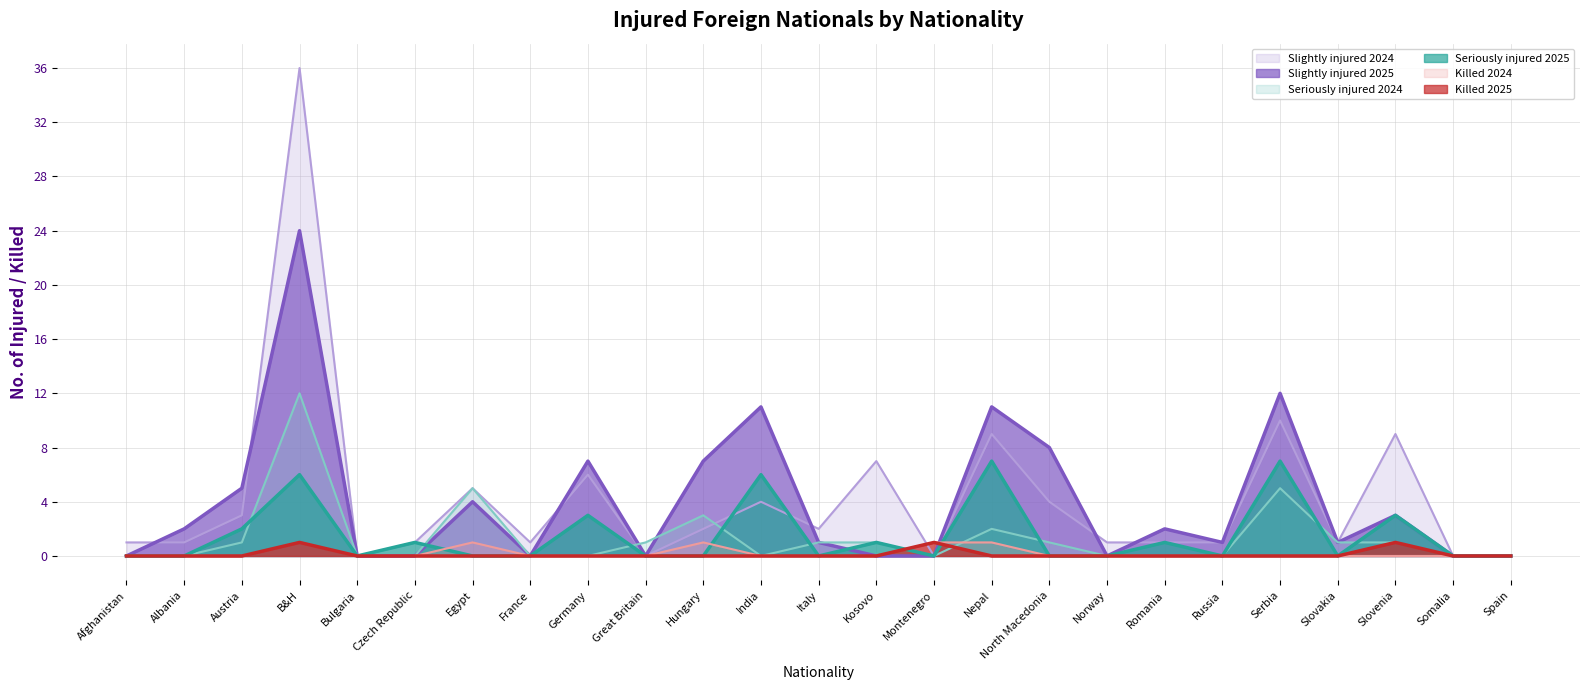

What is the difference between the Slightly injured 2025 values at Hungary and Albania?

5